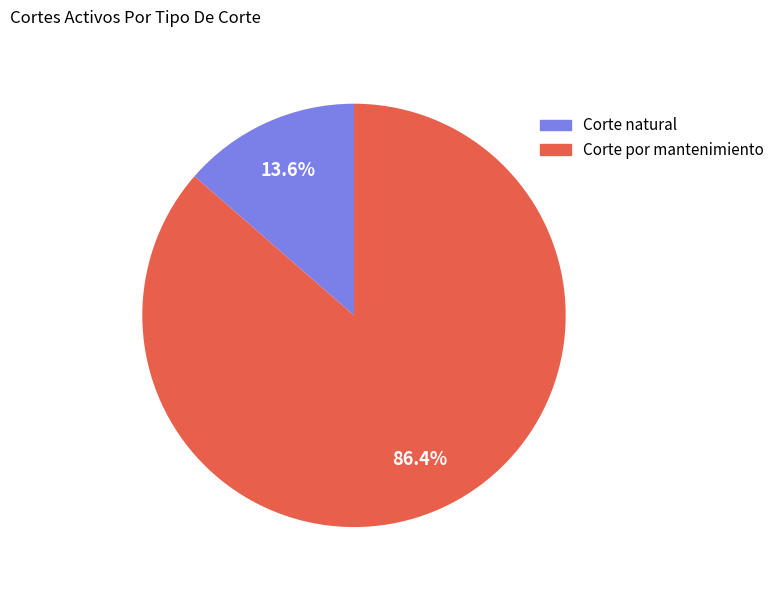

Does any single category account for the majority?

Yes